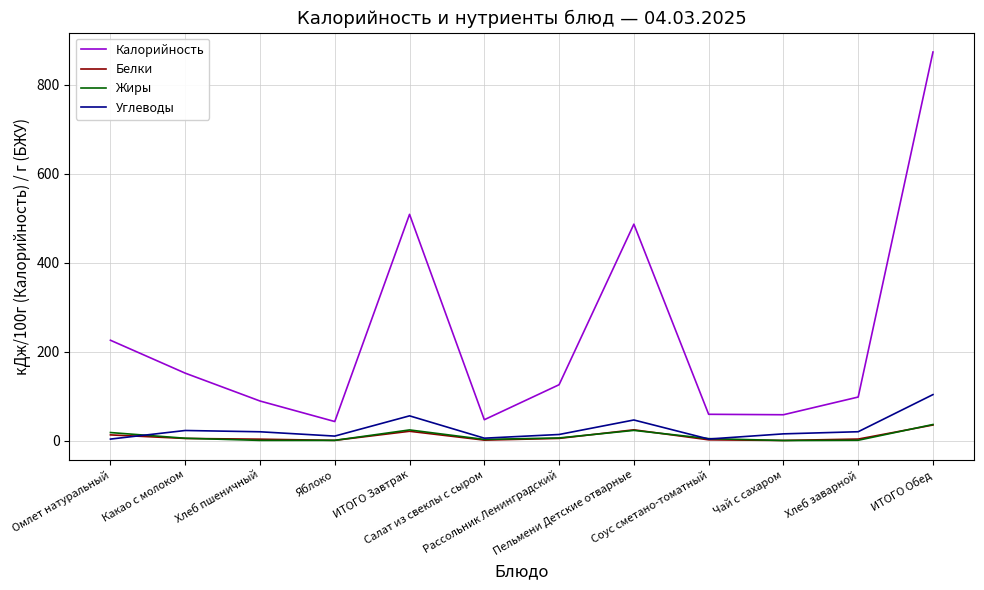

True or false: Углеводы and Калорийность intersect in this chart.

False